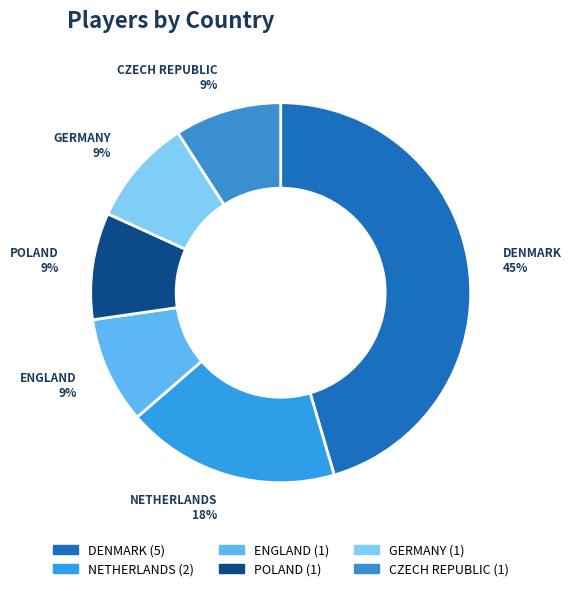

Which has a higher value, ENGLAND or DENMARK?

DENMARK